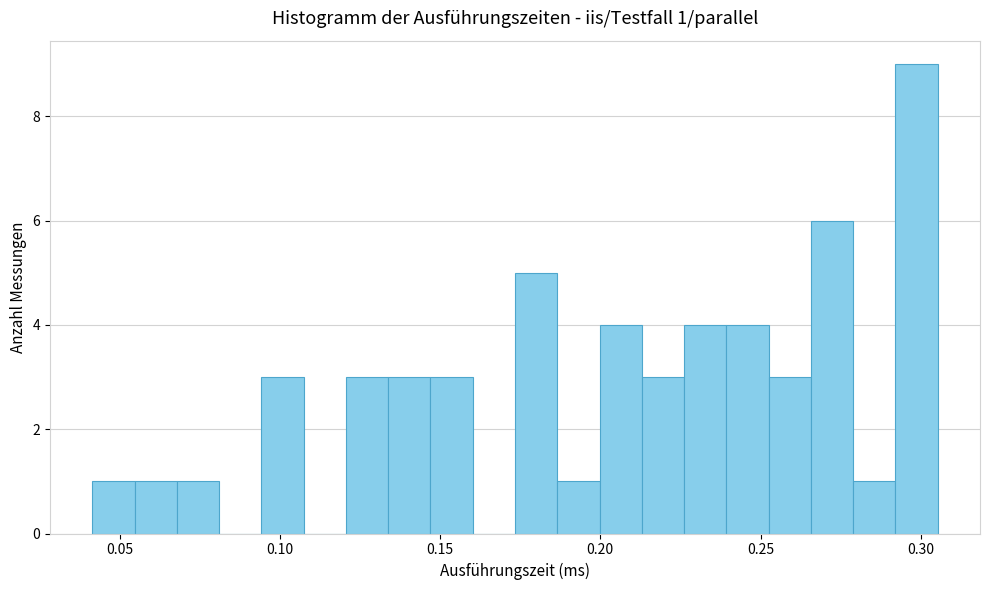

Read against the x-axis, roughly where is the centre of the tallest bar?

0.300